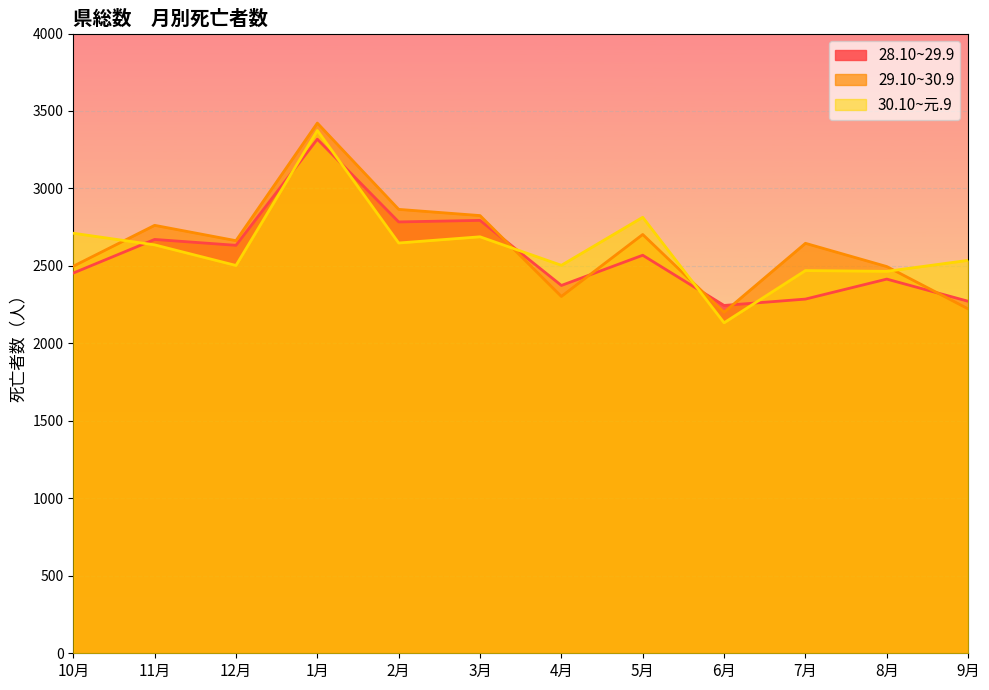

Between which two adjacent categories do 30.10~元.9 and 28.10~29.9 first intersect?

10月 and 11月